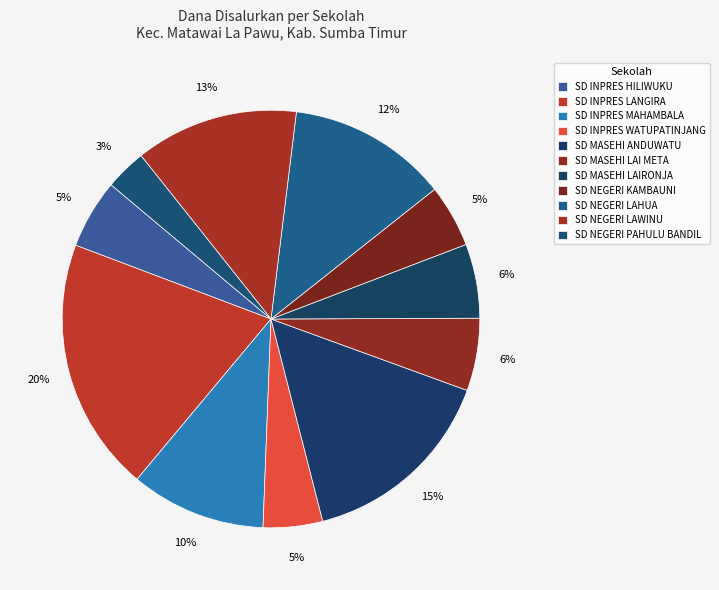

What percentage is the SD MASEHI ANDUWATU slice, to the nearest percent?

15%